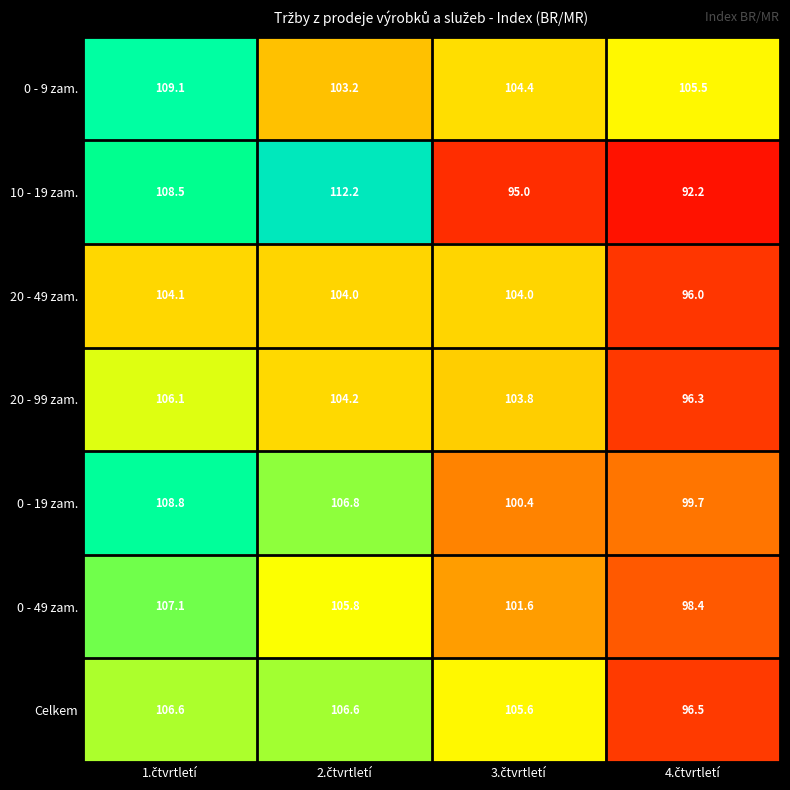

What is the average value of the 20 - 49 zam. series?

102.0